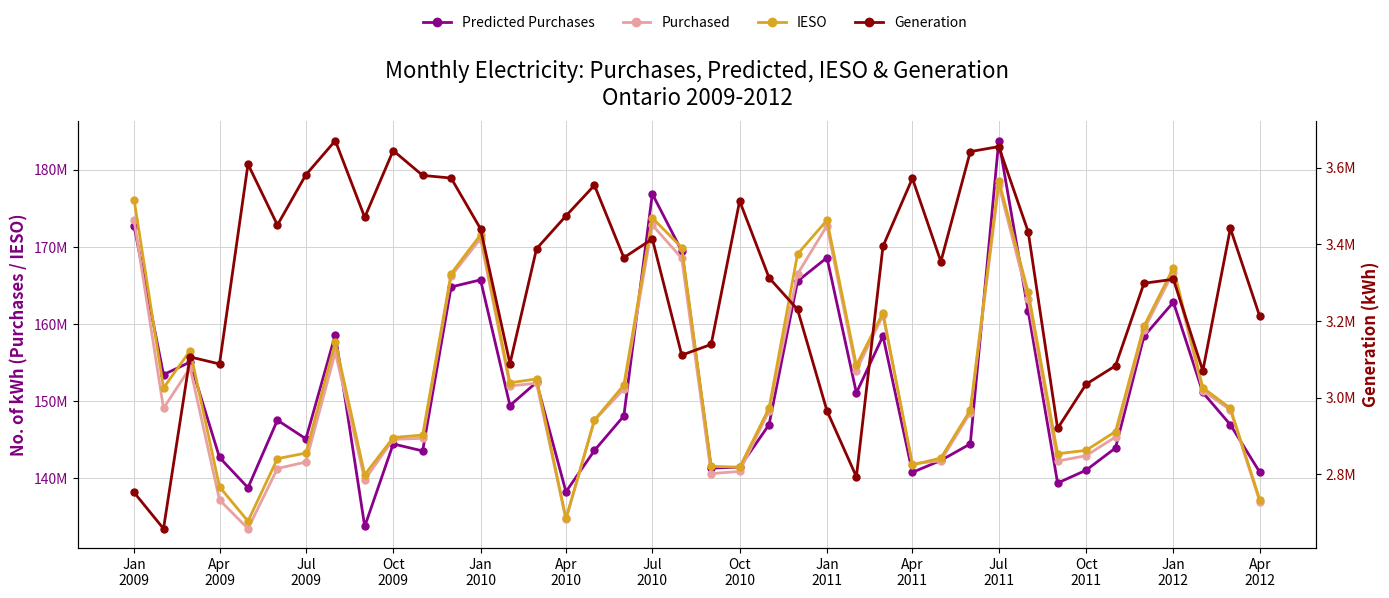

What is the greatest value displayed?

183793166.3